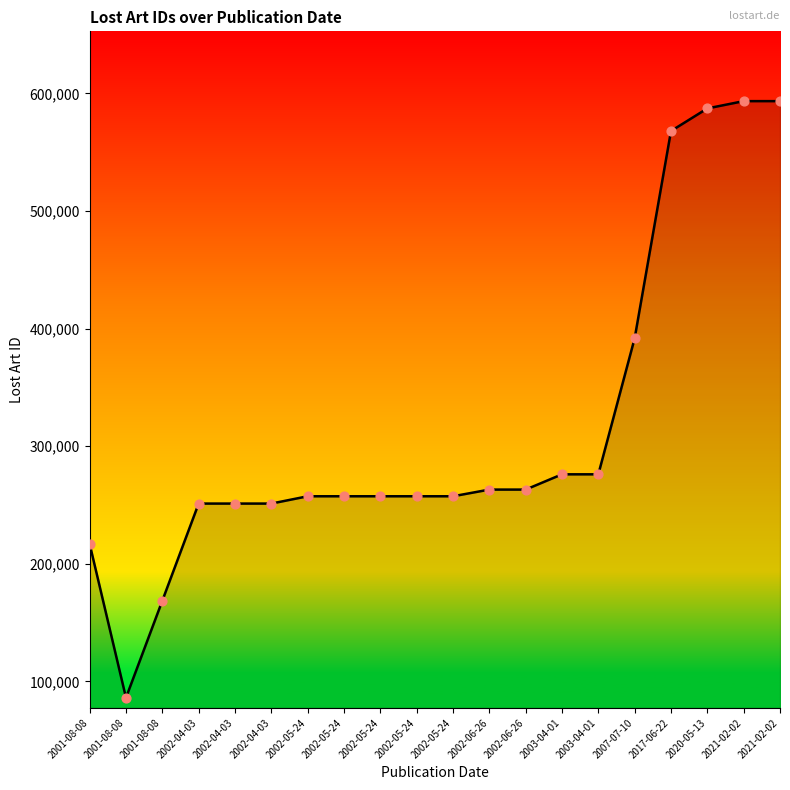

Approximately how many times larger is the value at 2003-04-01 compared to 2007-07-10?

0.7